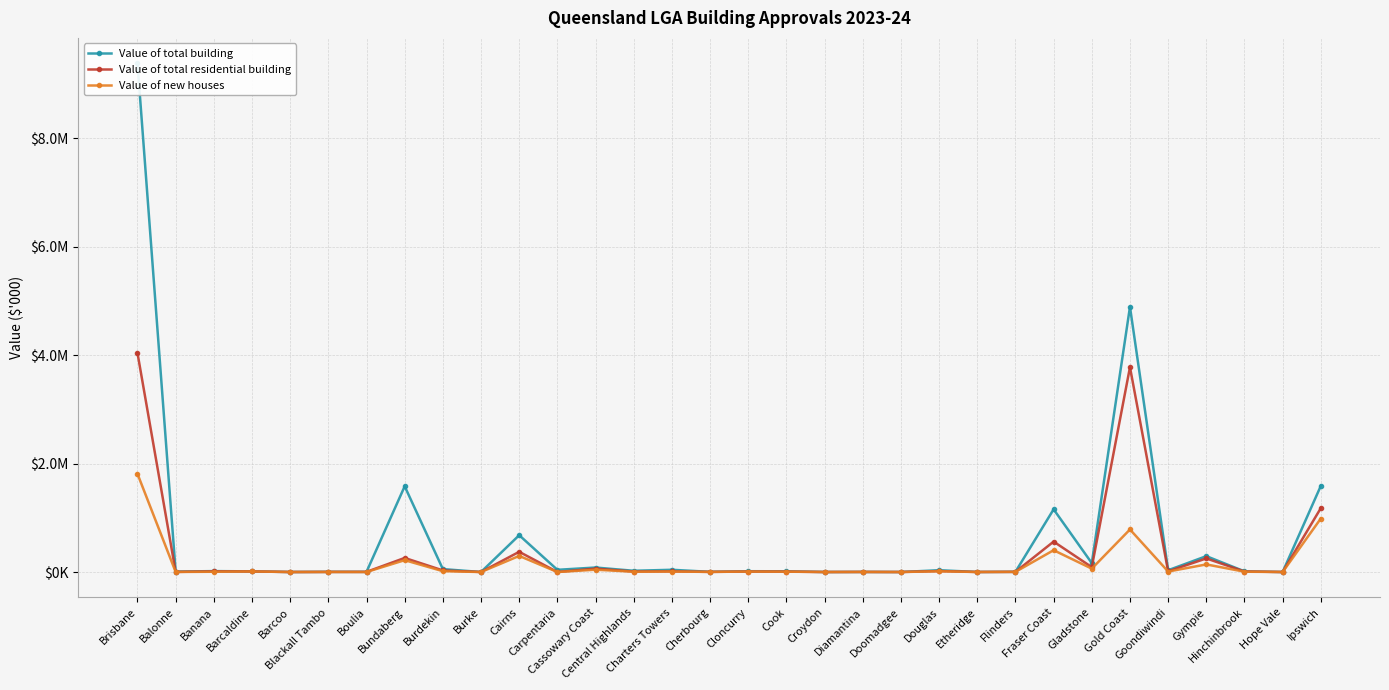

What is the difference between the second highest and minimum values in the Value of new houses series?

986371.1